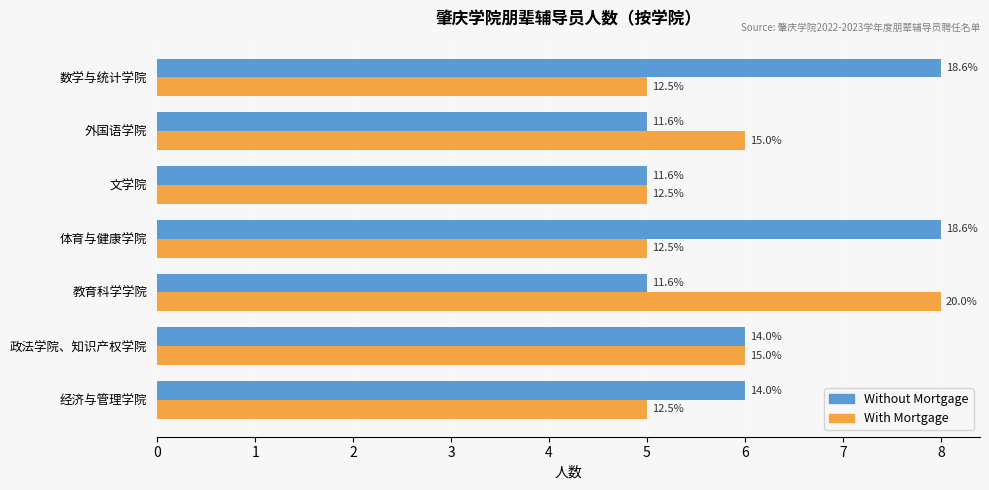

Rank the categories by With Mortgage value from lowest to highest.

经济与管理学院, 体育与健康学院, 文学院, 数学与统计学院, 政法学院、知识产权学院, 外国语学院, 教育科学学院